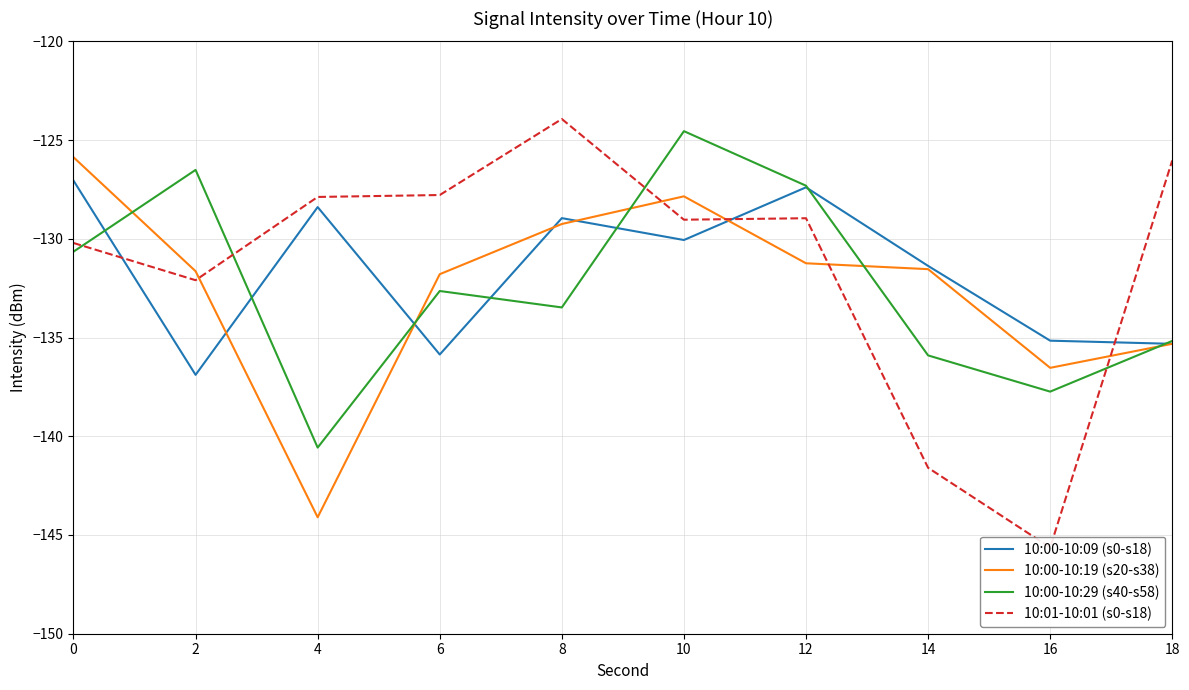

What is the value of the 10:00-10:19 (s20-s38) point at the 10th from the left?

-135.3